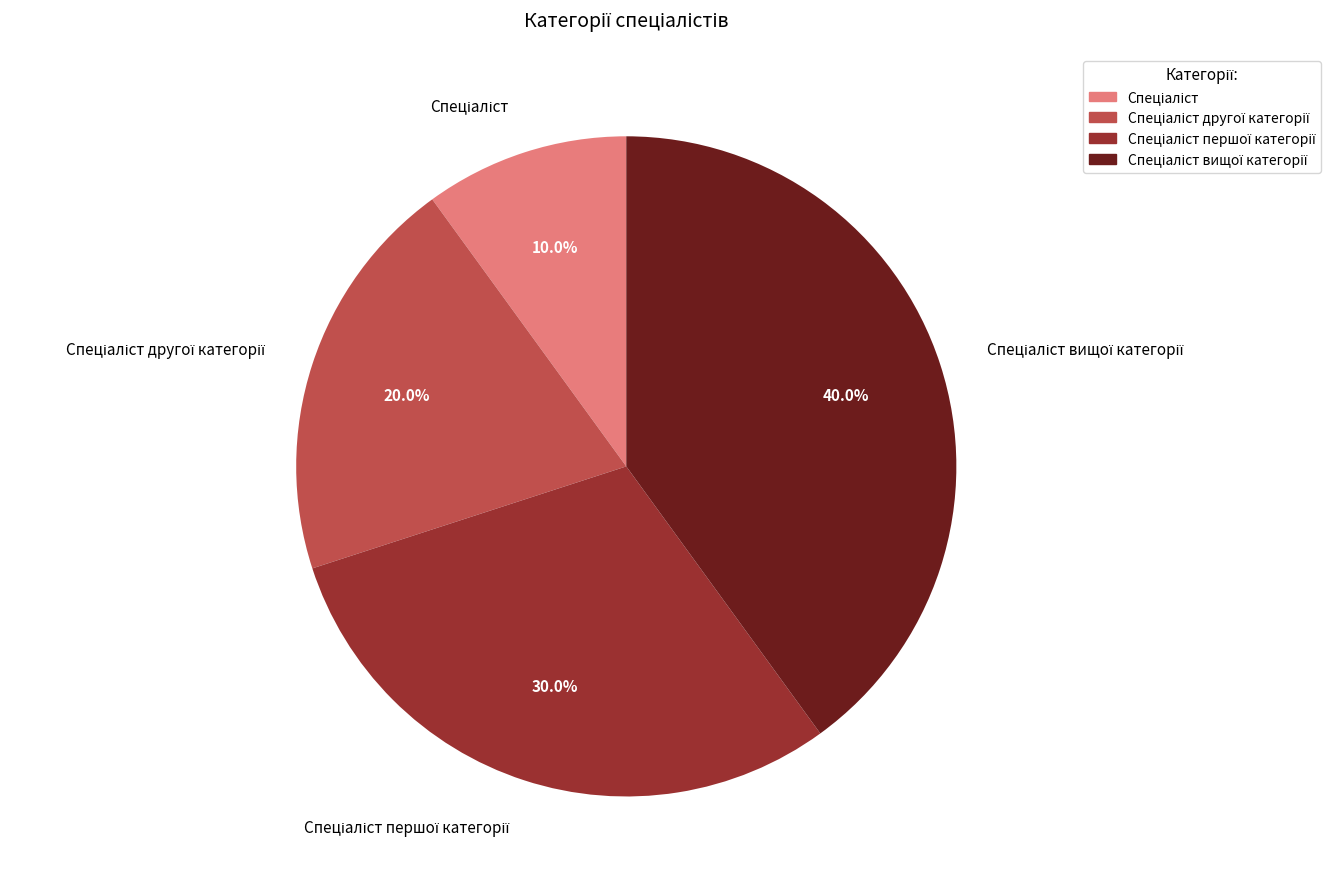

Is there a majority slice in this chart?

No